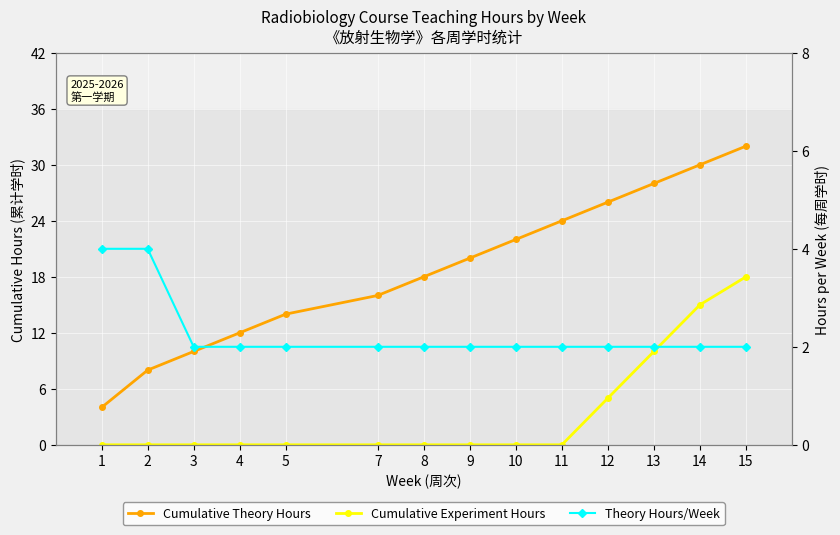

Which series has the largest range (max minus min)?

Cumulative Theory Hours